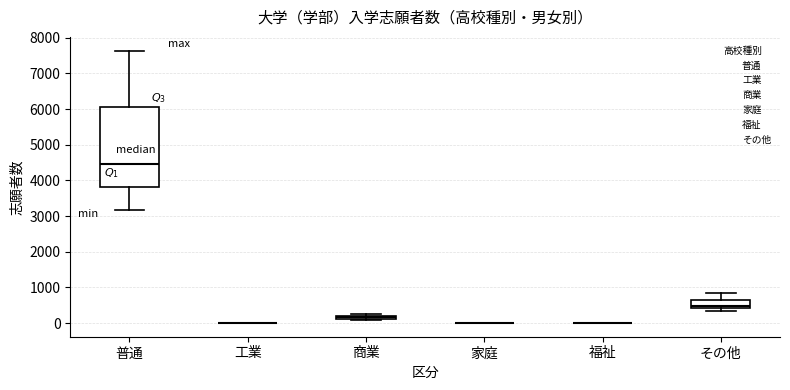

Comparing the boxes themselves (not the whiskers), which one is the tallest?

普通